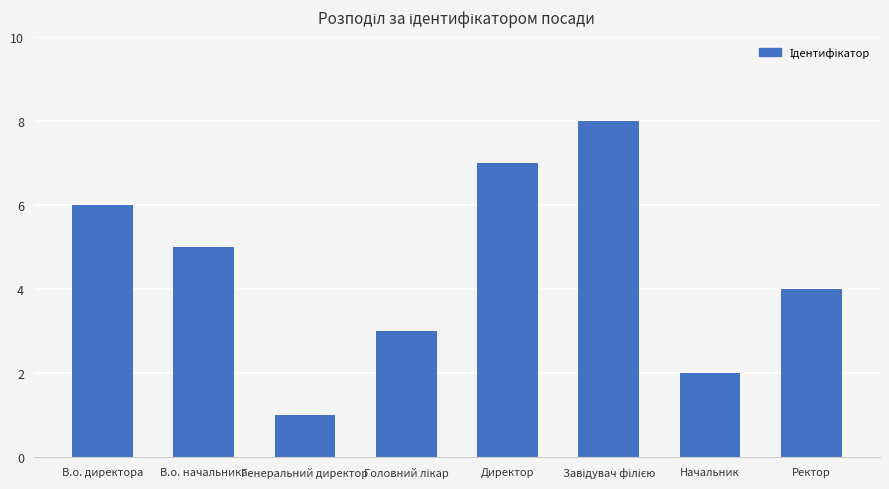

What is the change in value from В.о. директора to В.о. начальника?

-1